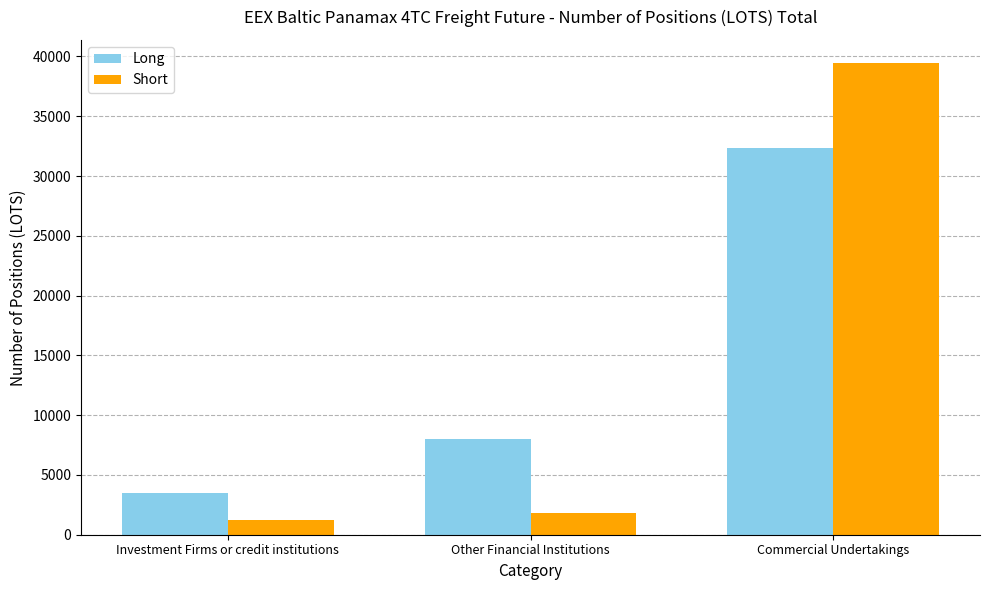

Reading right to left, extract all data points from this chart.

Long: Commercial Undertakings=32332.9	Other Financial Institutions=8005.2	Investment Firms or credit institutions=3497.1
Short: Commercial Undertakings=39416.1	Other Financial Institutions=1833.0	Investment Firms or credit institutions=1270.2